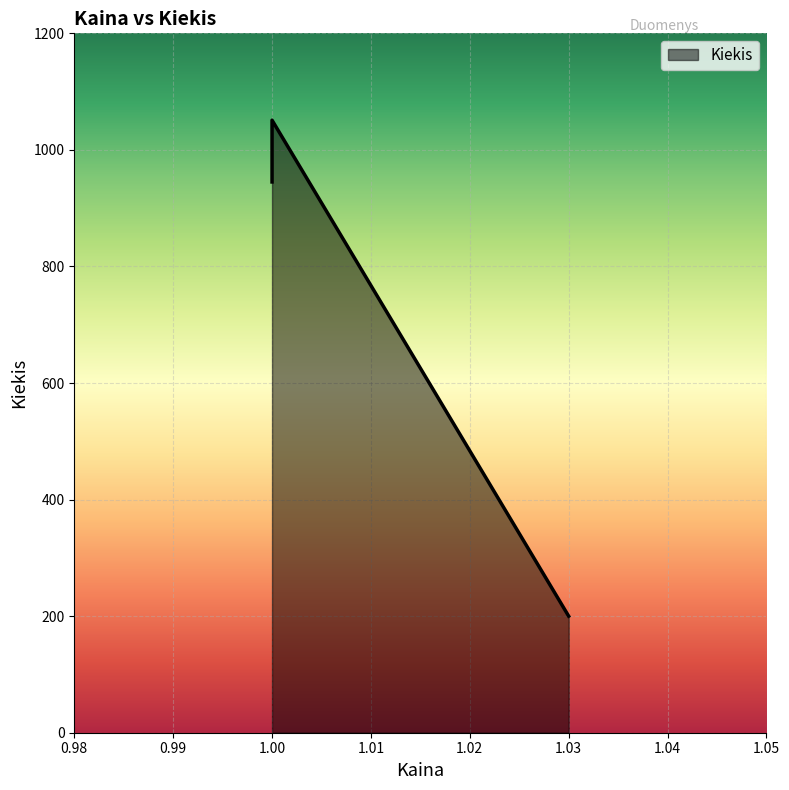

Is it true that the value at 1.0 is 1004?

True